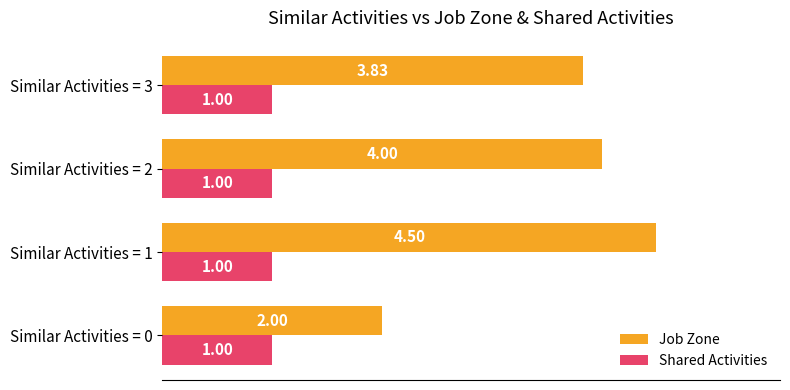

At how many categories does at least one series exceed 3?

3